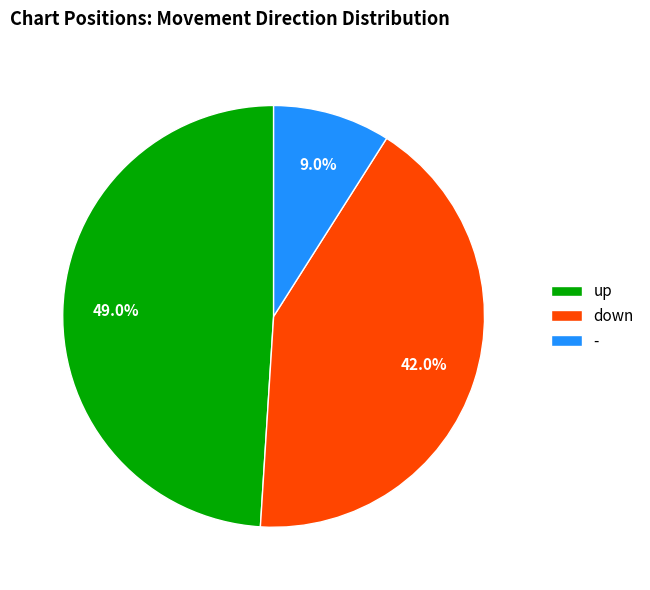

How much of the chart is everything except down?

58.0%